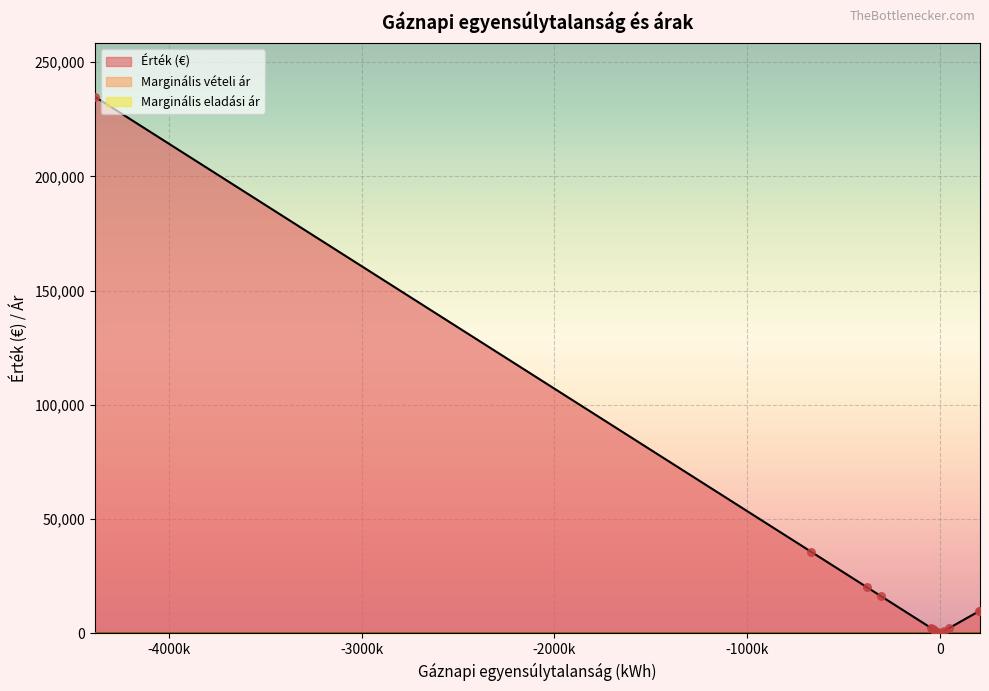

Which series has the largest total across all categories?

Érték (€)